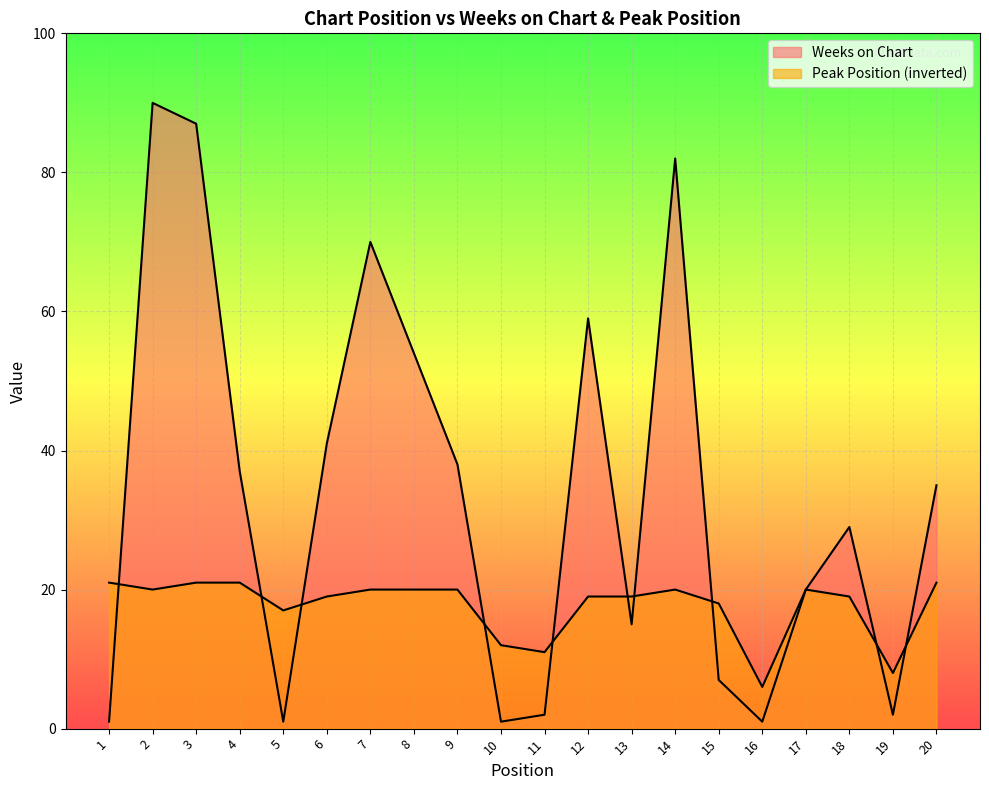

Between 3 and 15, which is larger?

3